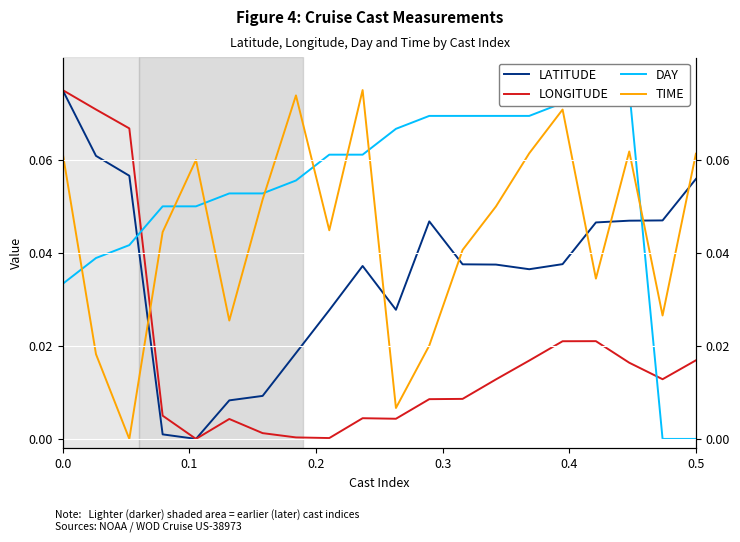

What is the value of the LATITUDE point at the 20th from the left?

0.1